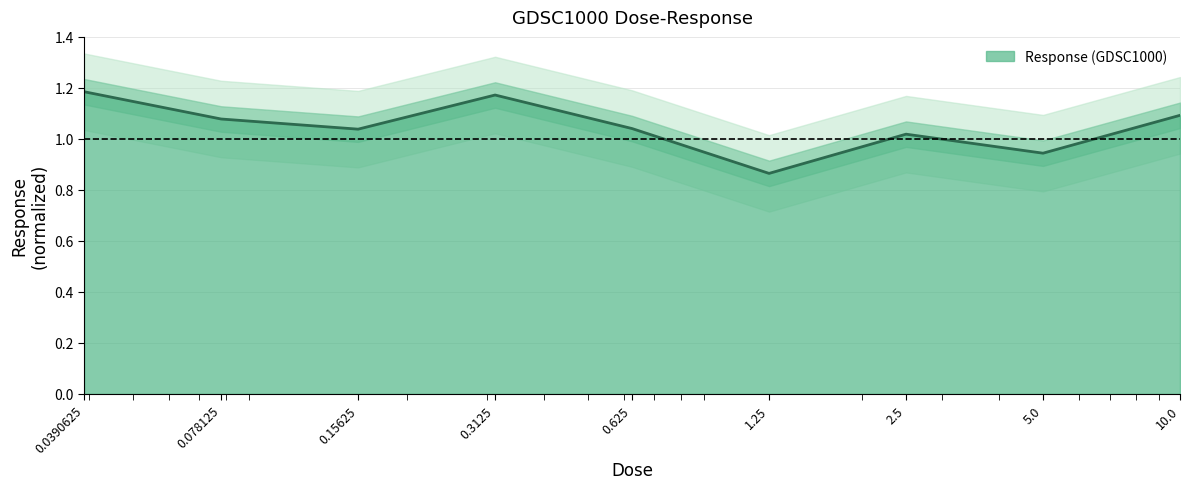

Where is the data nearest to the value 1?

2.5